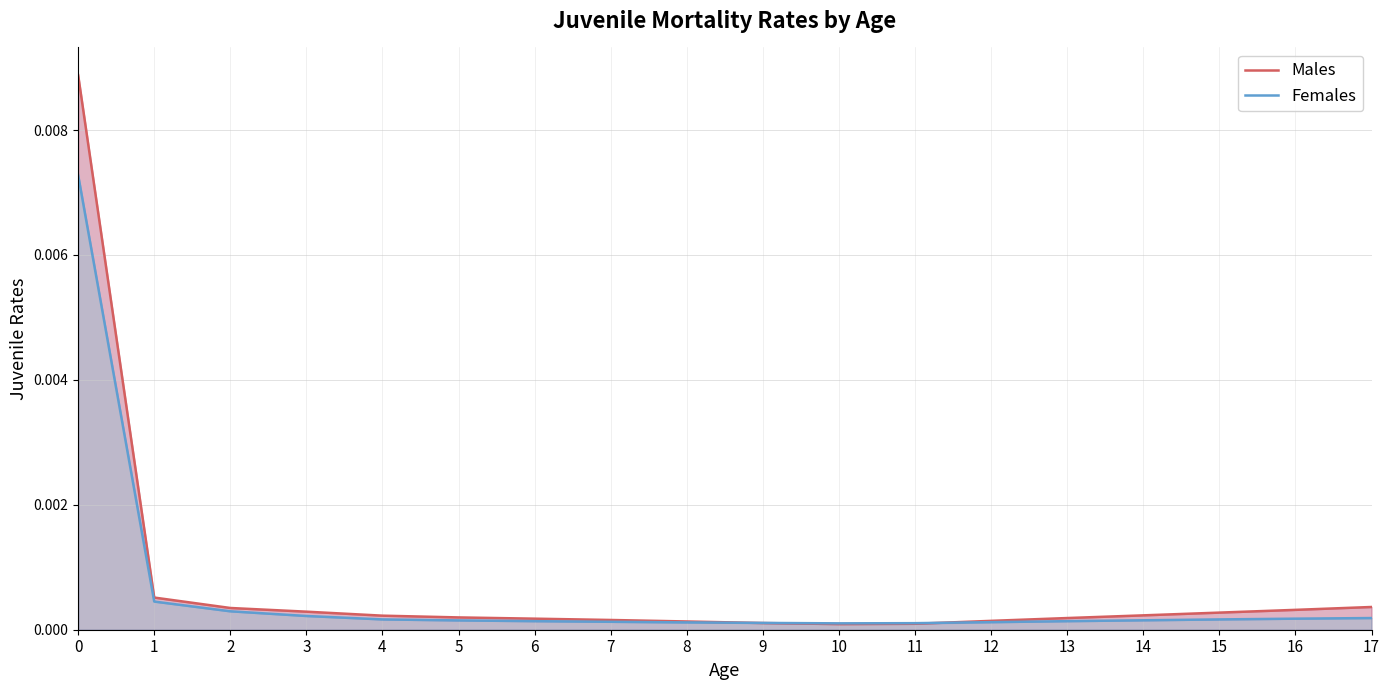

What are all the series names shown in the legend?

Males, Females